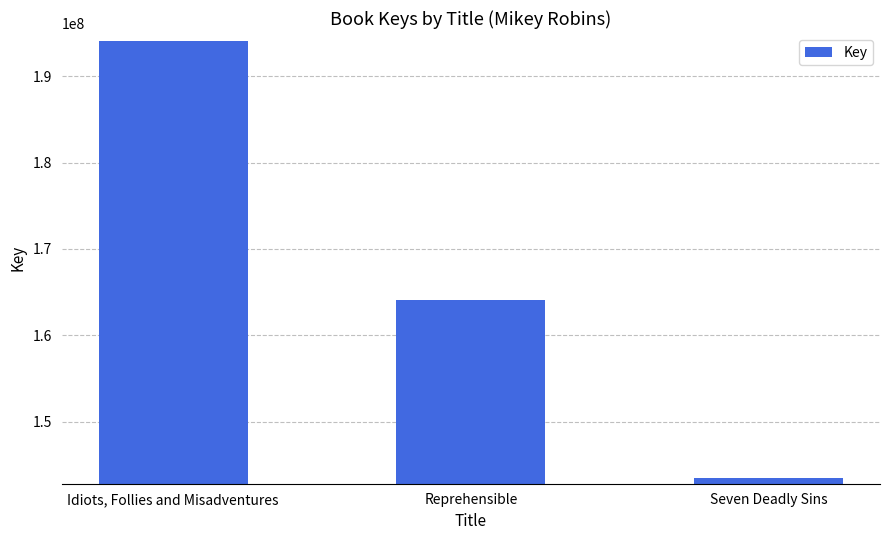

Does the chart contain any negative values?

No